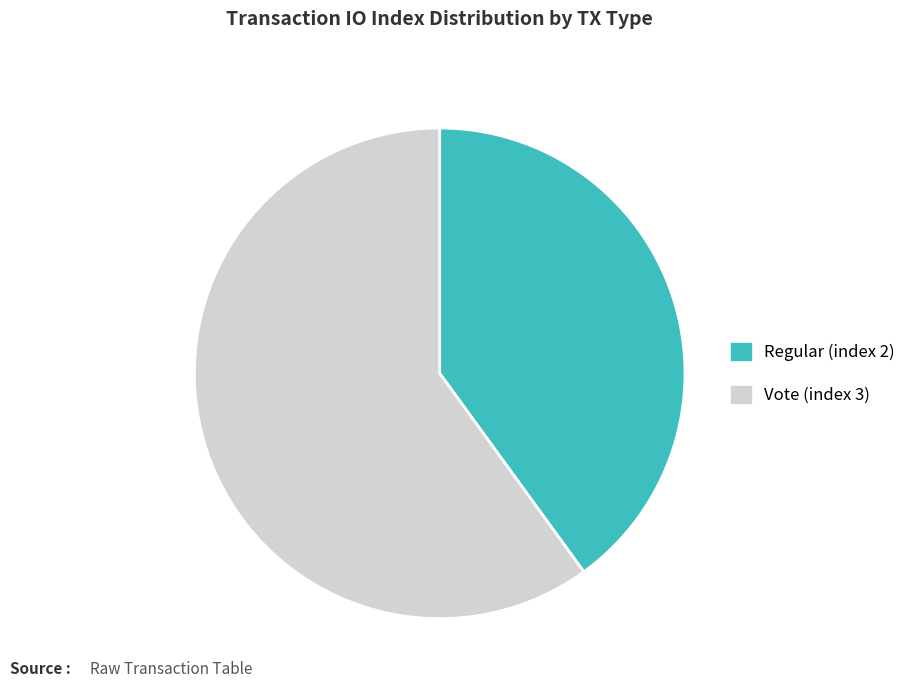

Does any single category account for the majority?

Yes